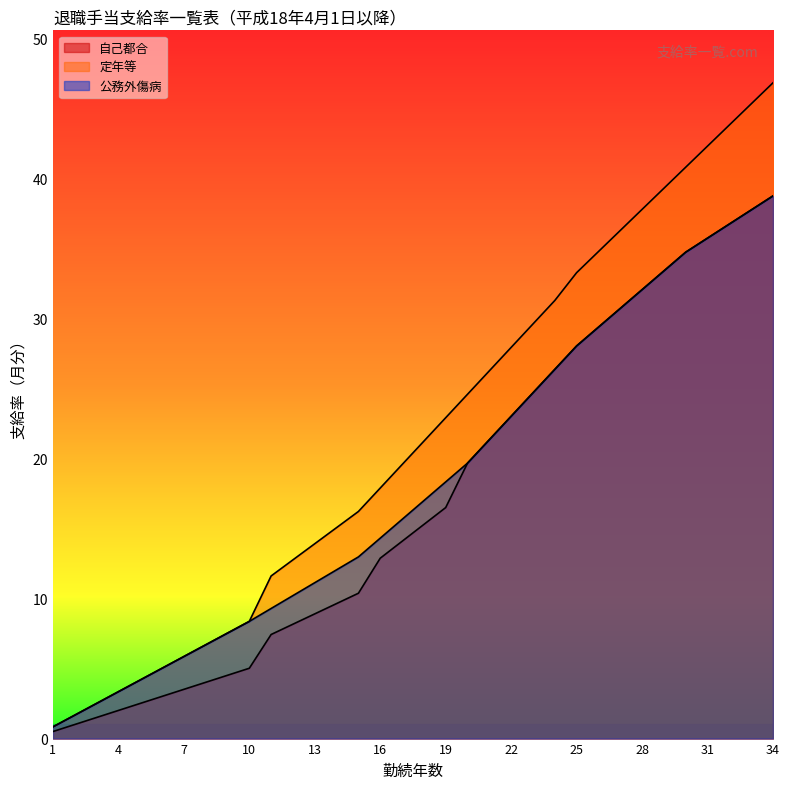

Is it true that 公務外傷病 equals 8.4 at 10?

True